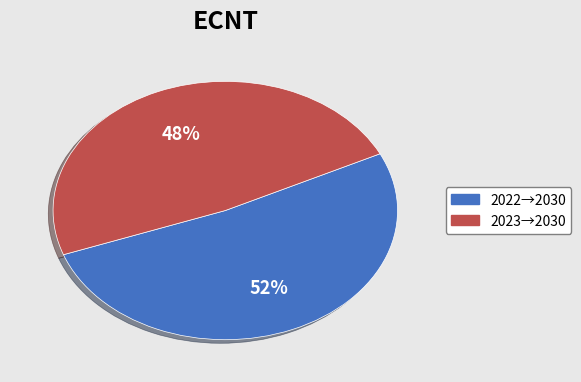

To the nearest percent, what is the average slice percentage?

50%